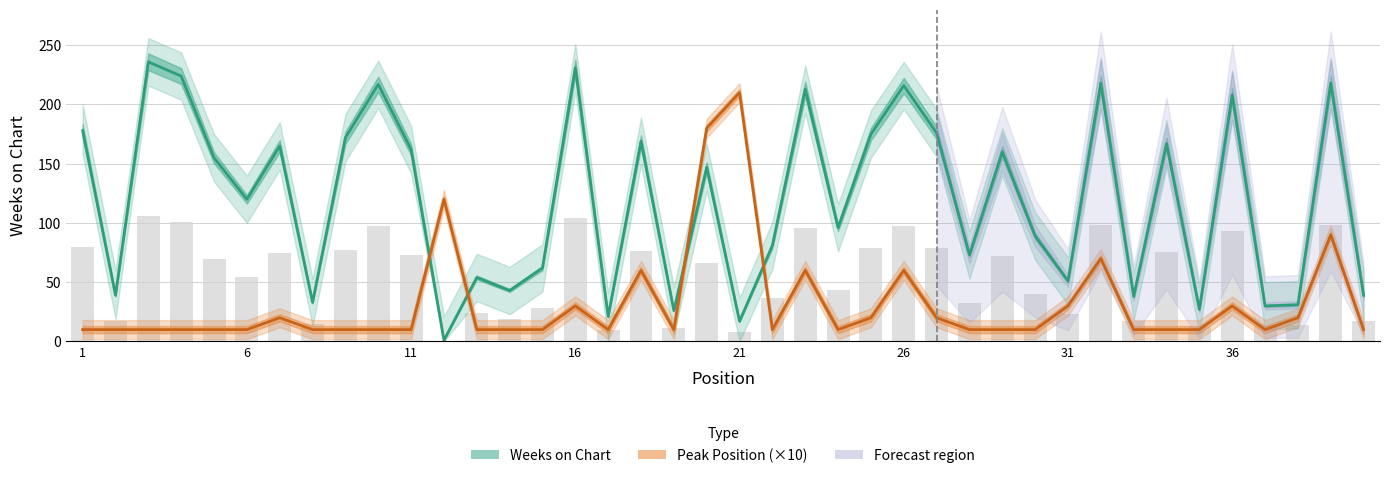

Which series has the largest range (max minus min)?

Weeks on Chart